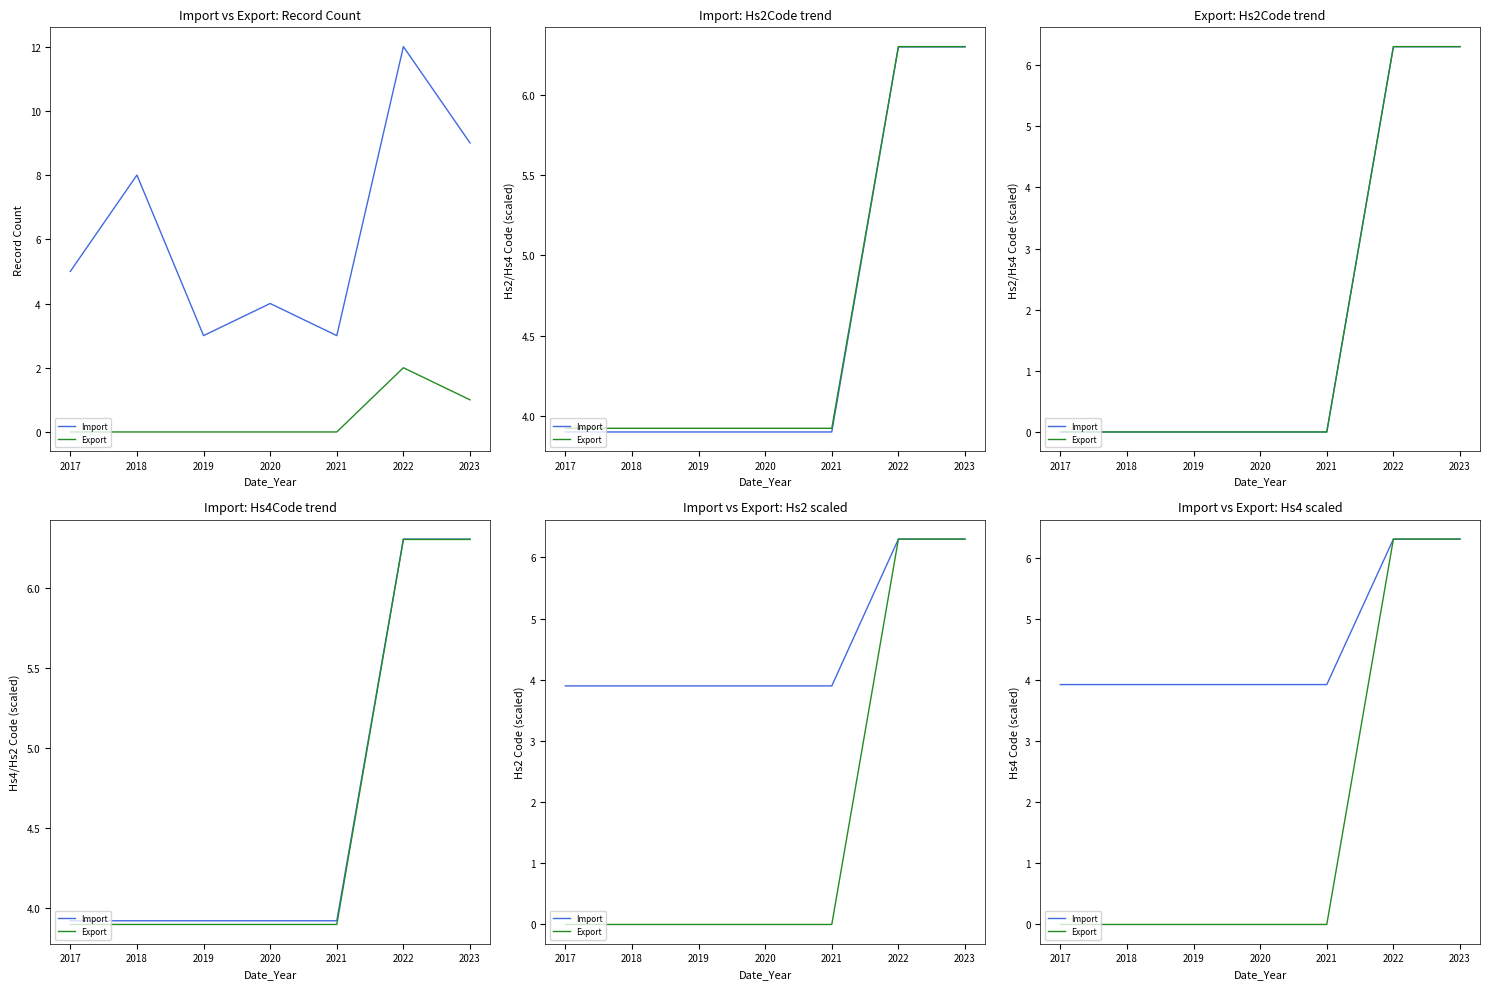

At which category is the sum across all series the highest?

2022